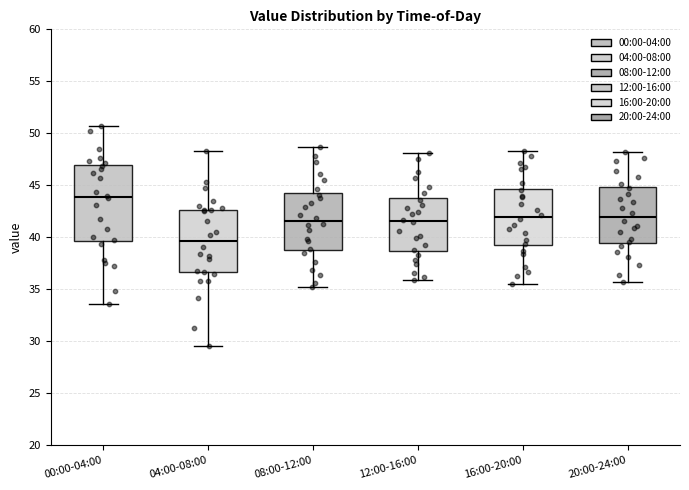

Which box's median line is the highest?

00:00-04:00